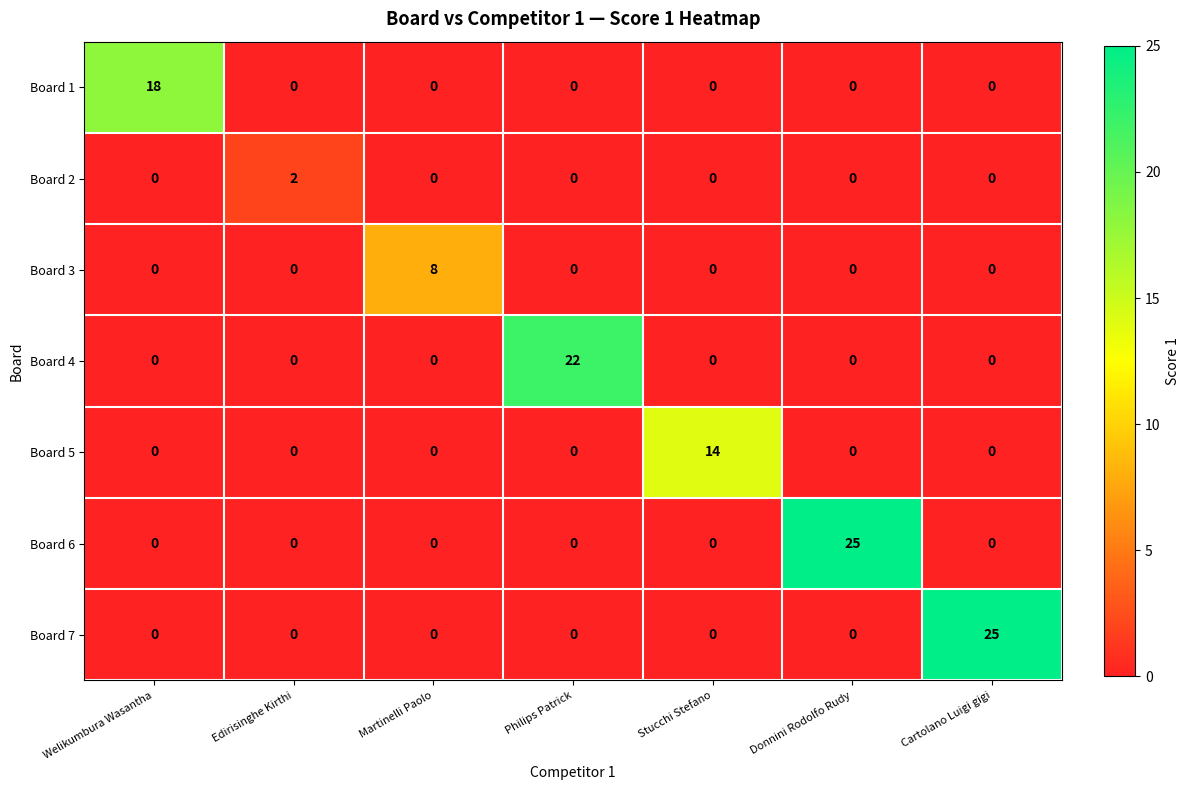

What is the greatest value displayed?

25